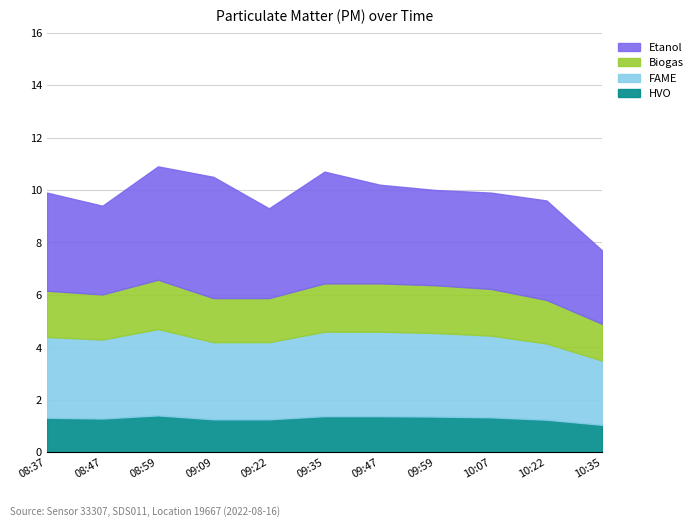

How many lines are shown in the chart?

4